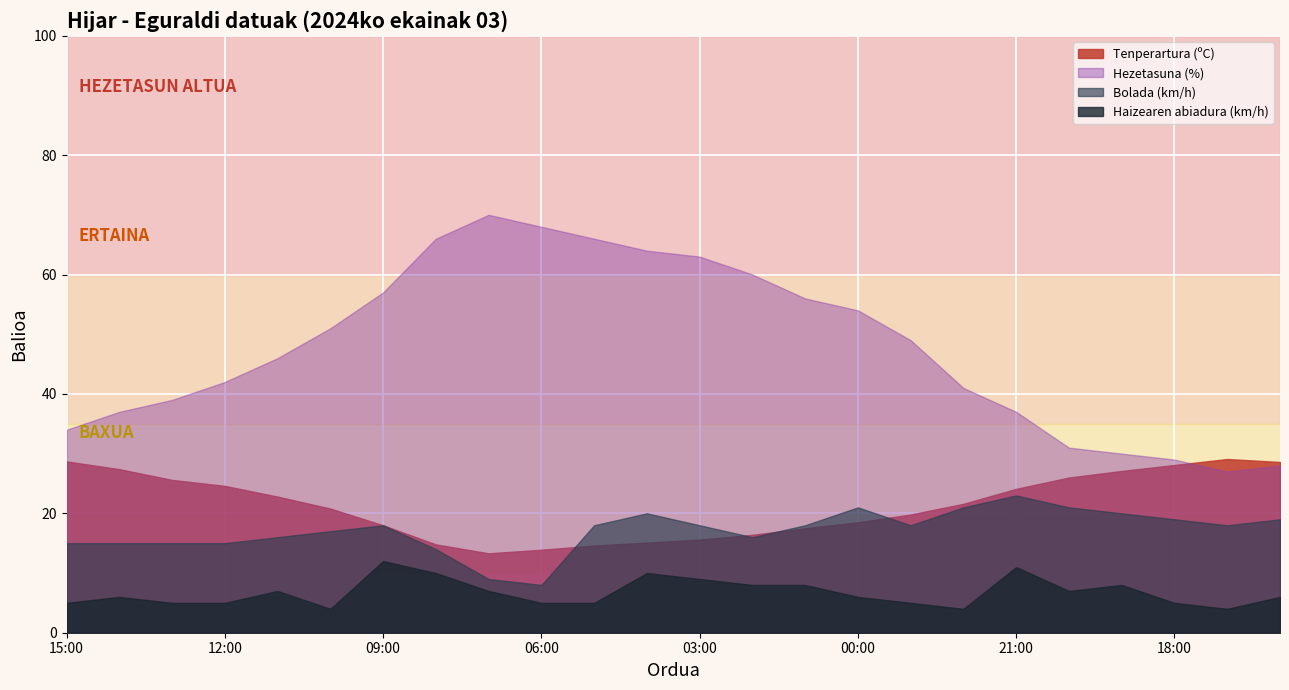

Is the value of Hezetasuna (%) at 16:00 greater than the value of Haizearen abiadura (km/h) at 06:00?

Yes